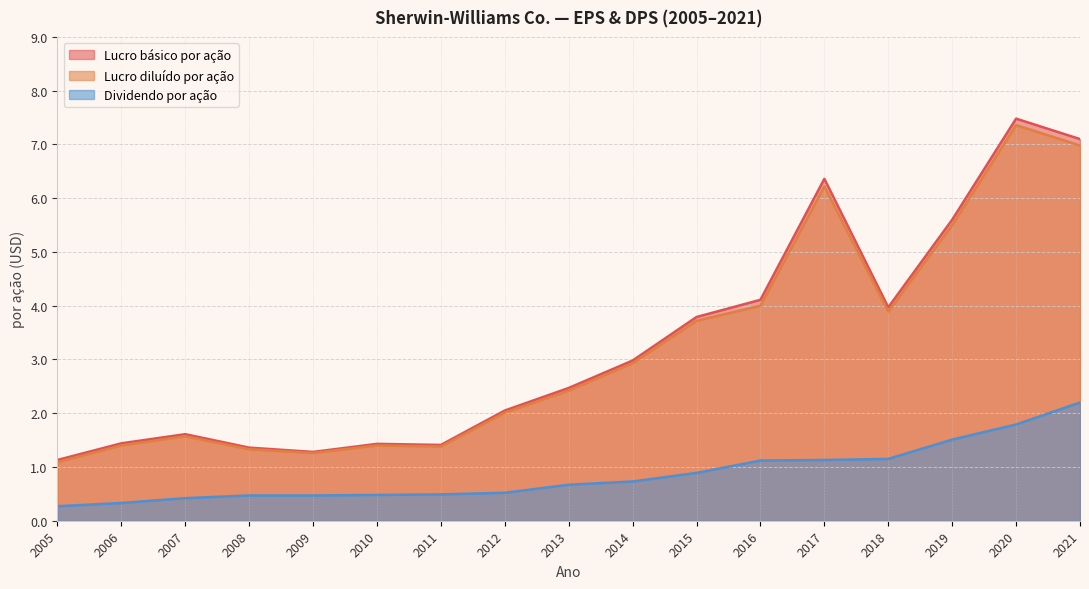

The value of Lucro diluído por ação at 2019 is 1.5. True or false?

False